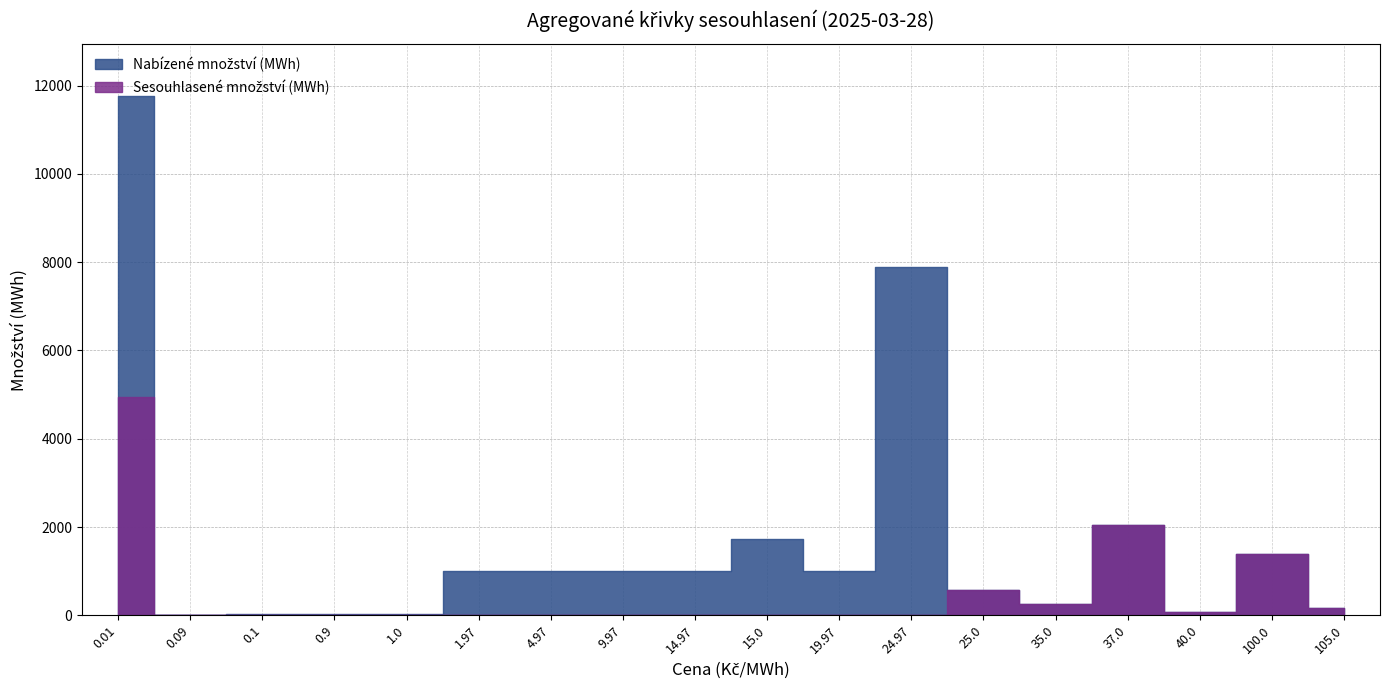

The value of Sesouhlasené množství (MWh) at 40.0 is 67.2. True or false?

True